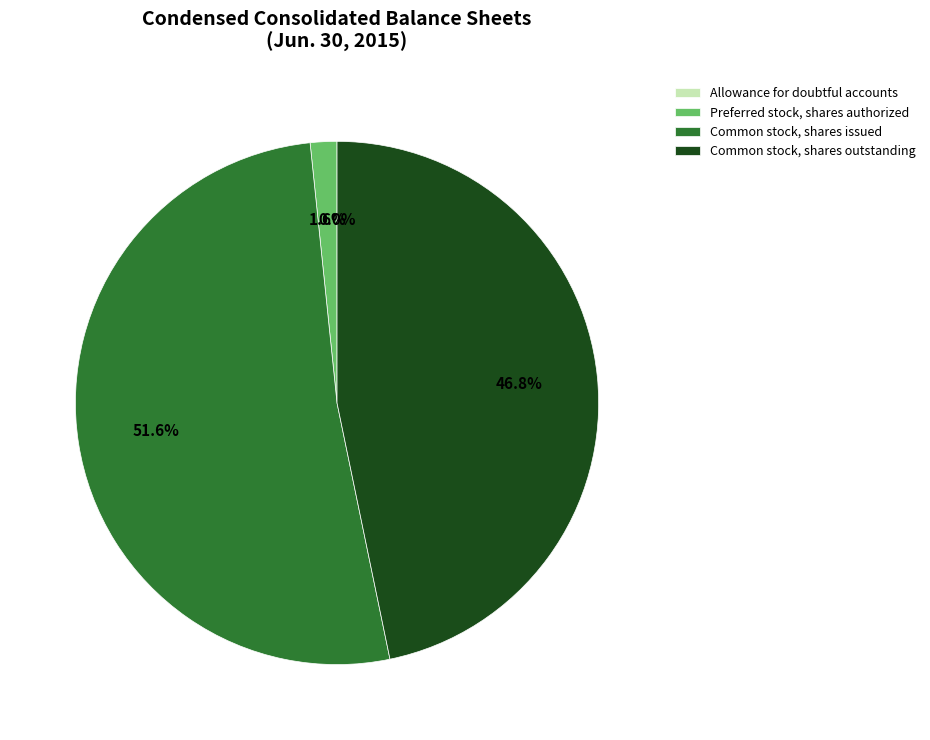

Which slice is the largest?

Common stock, shares issued